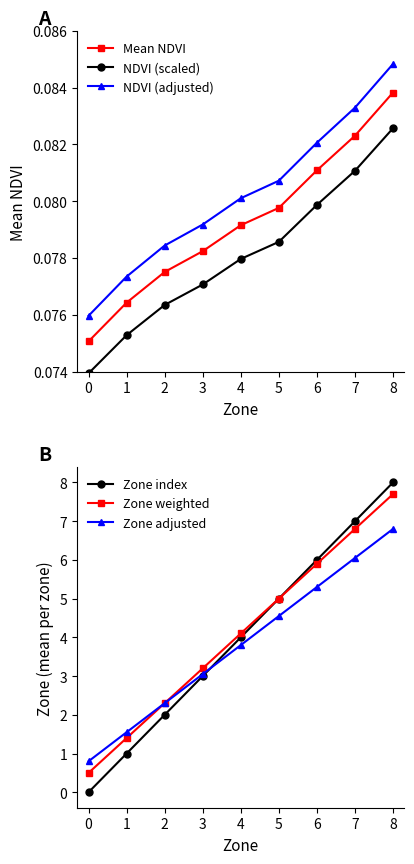

Is the value of Zone index at 8 greater than the value of NDVI (adjusted) at 8?

Yes